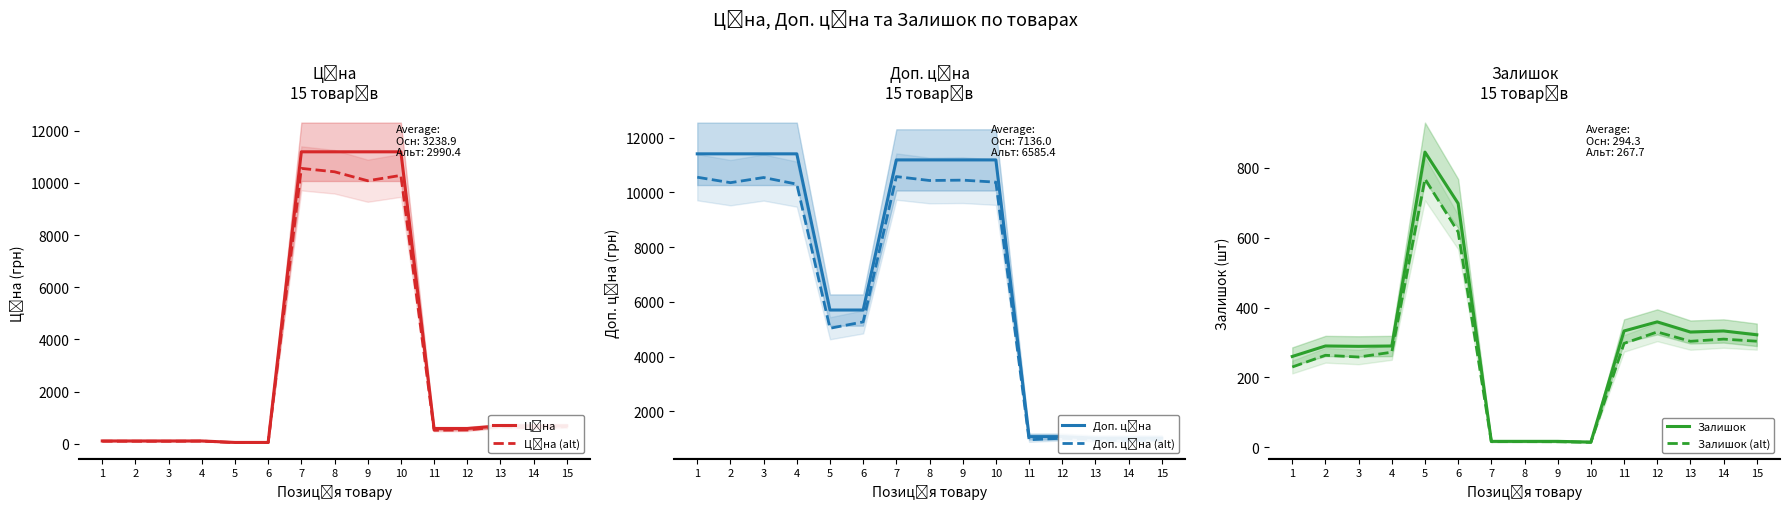

How many distinct data groups are displayed?

6